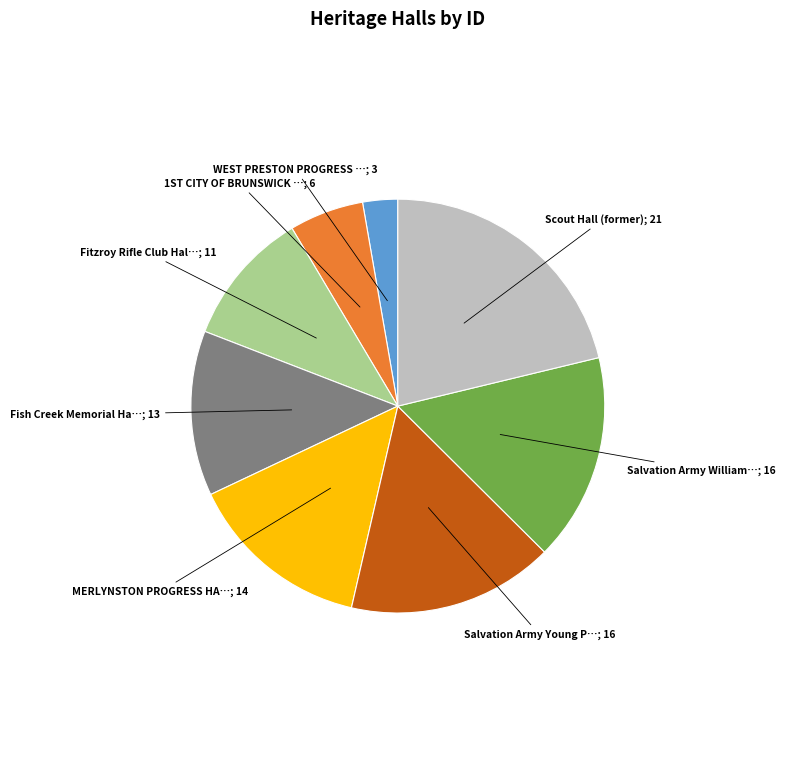

Is there a majority slice in this chart?

No